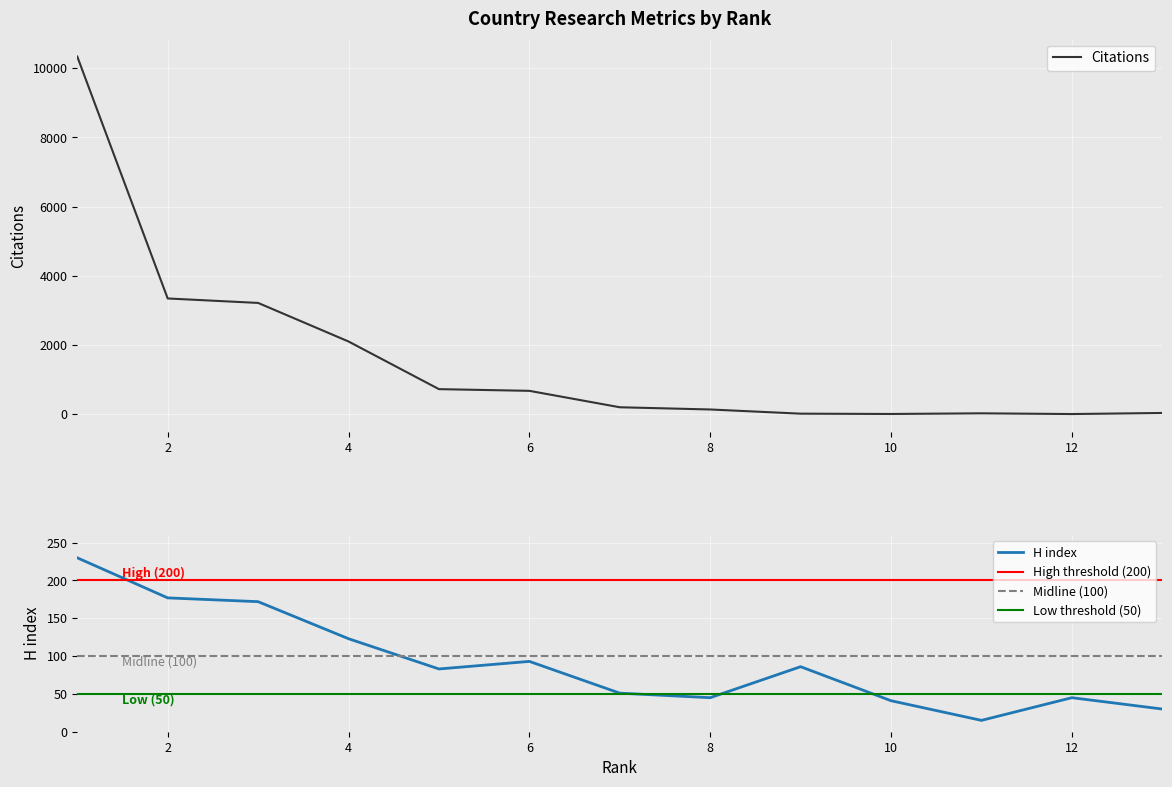

How many lines are shown in the chart?

5